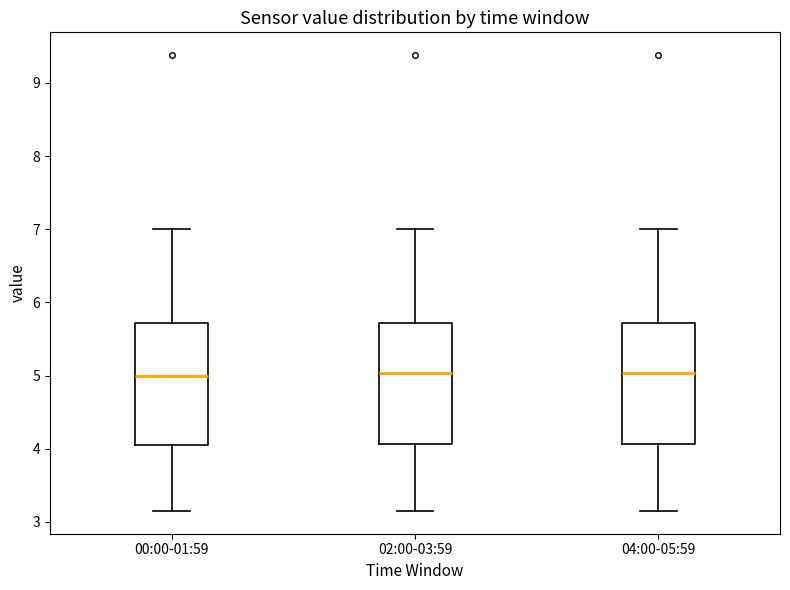

Where is the upper edge of the box for 04:00-05:59 on the y-axis? The values are not printed on the chart, so give them approximately, as read against the axis.

5.7